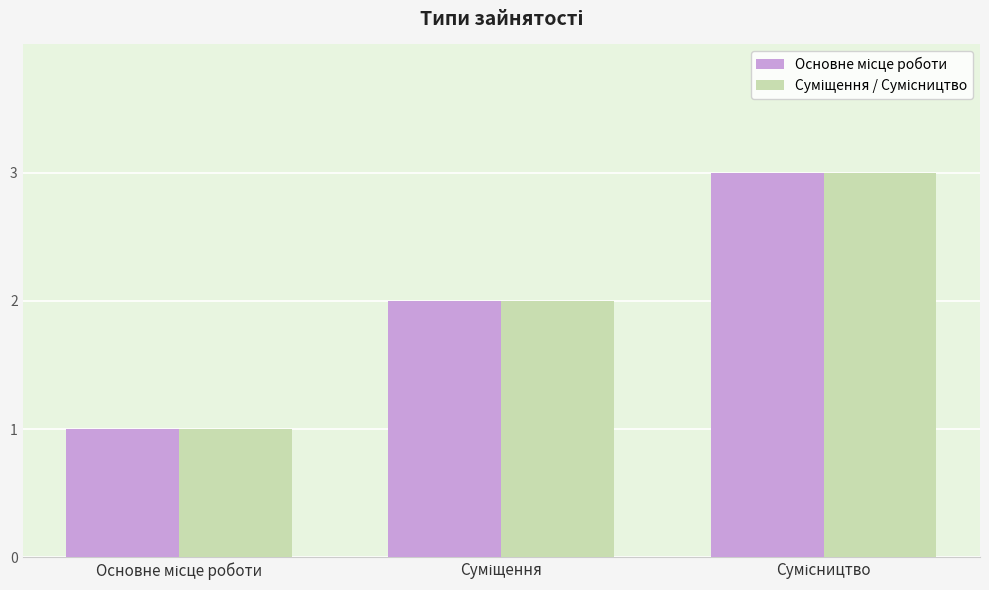

What is the maximum value shown in the chart?

3